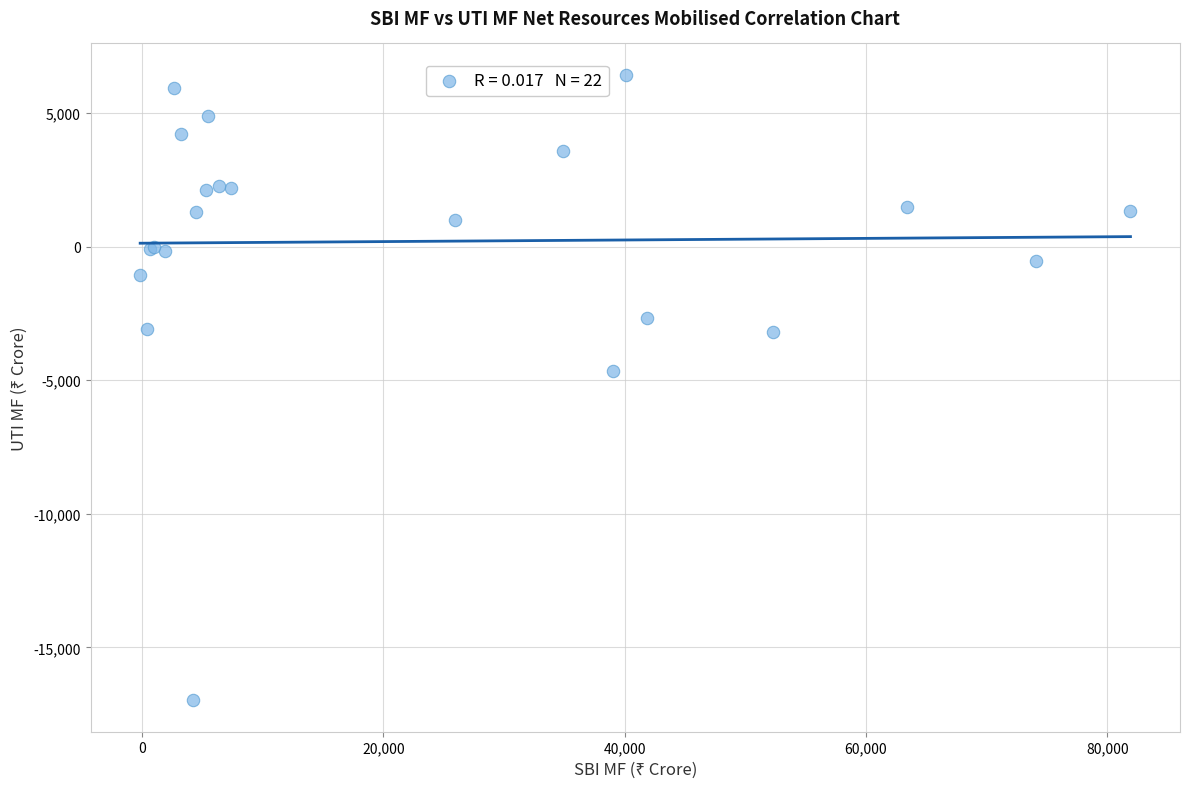

What Y value in the scatter plot is closest to -5277?

-4670